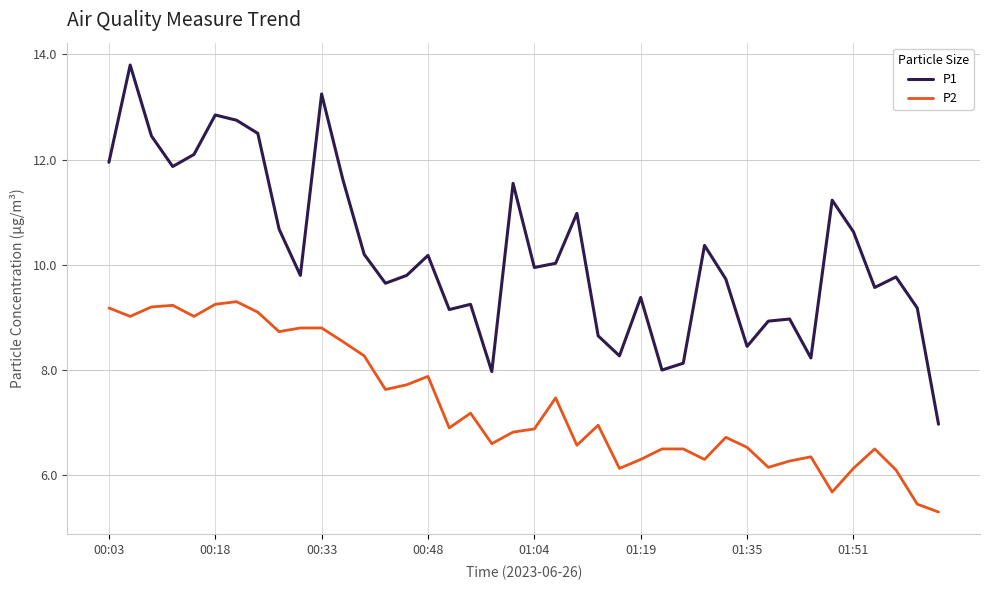

How many interior local peaks does the P1 series have?

12